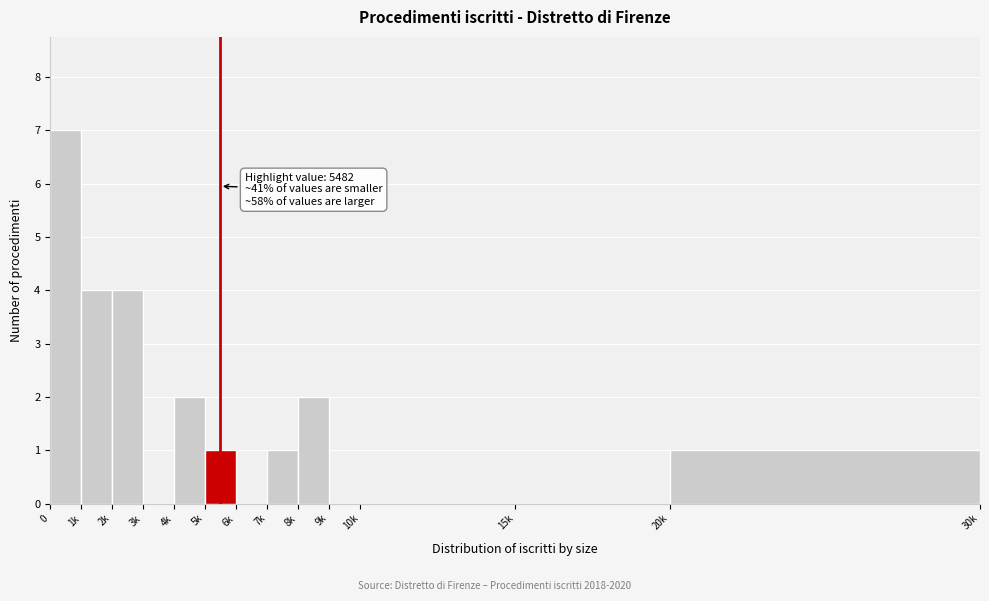

Reading left to right, what are all the values shown in this chart?

0=7	1k=4	2k=4	3k=0	4k=2	5k=1	6k=0	7k=1	8k=2	9k=0	10k=0	15k=0	20k=1